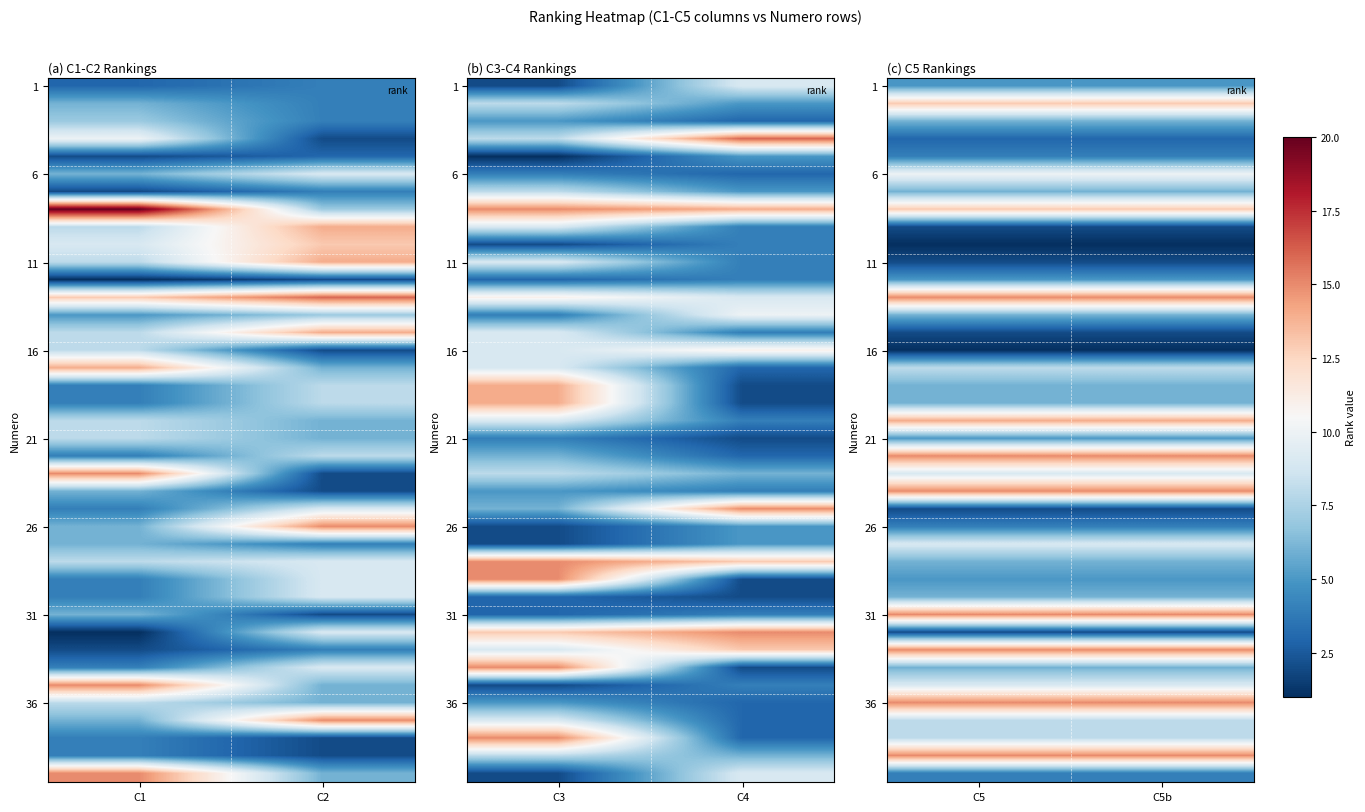

At which category is the sum across all series the highest?

C5